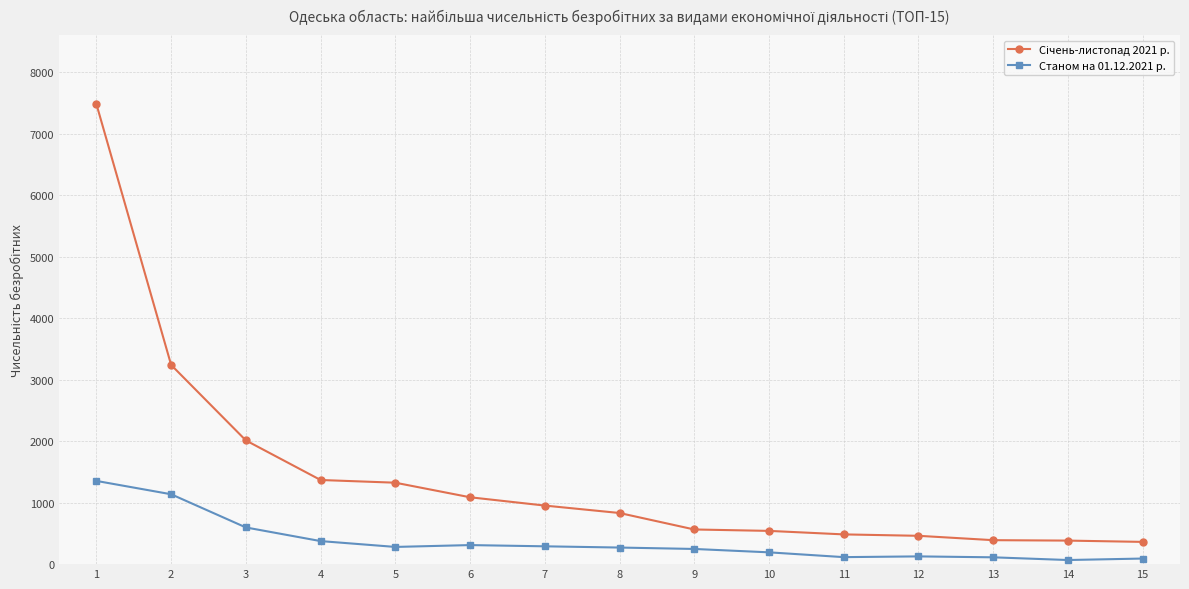

True or false: Станом на 01.12.2021 р. has a value of 597 at 3.

True